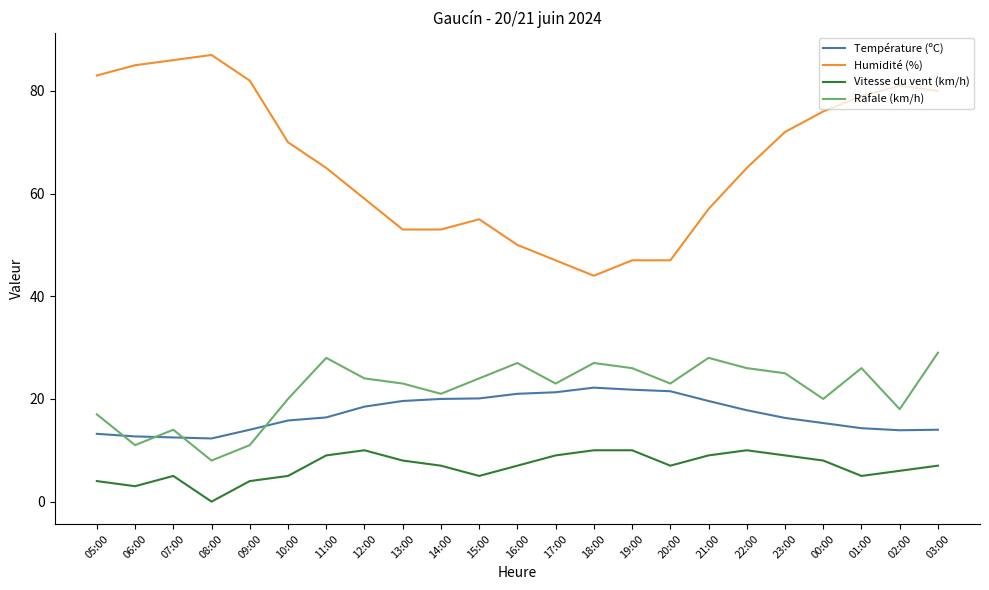

Rank the series at 16:00 from lowest to highest value.

Vitesse du vent (km/h), Température (ºC), Rafale (km/h), Humidité (%)